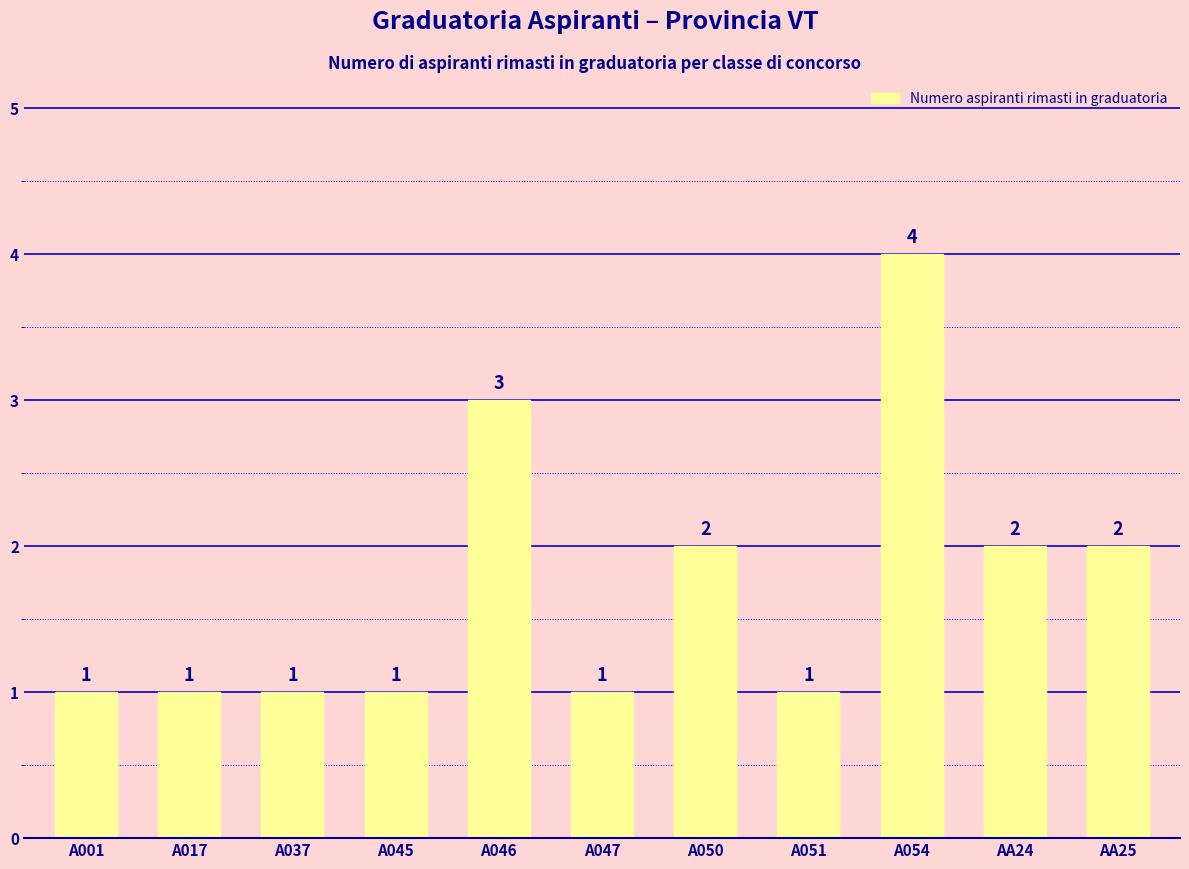

How many values are between 1 and 2?

9